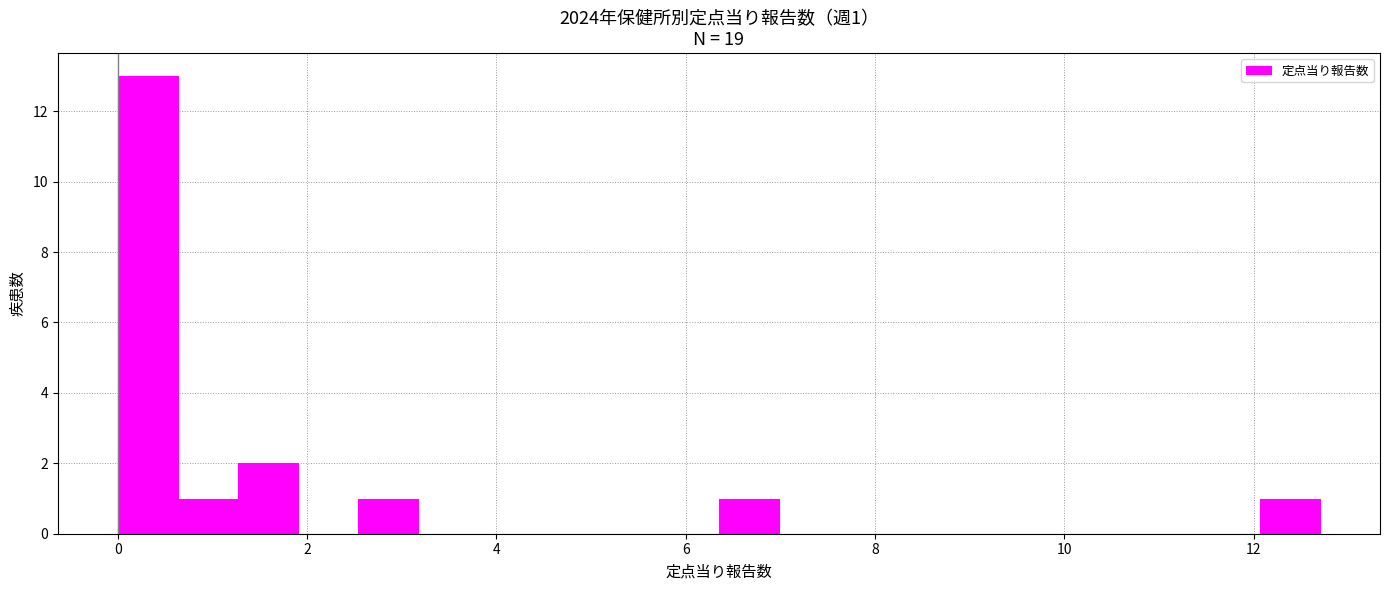

Read against the x-axis, roughly where is the centre of the tallest bar?

0.4